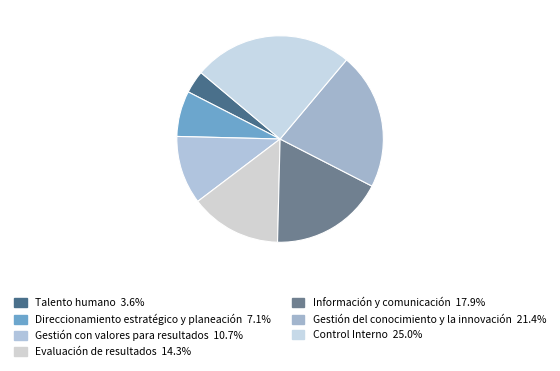

Rank the categories by value from lowest to highest.

Talento humano, Direccionamiento estratégico y planeación, Gestión con valores para resultados, Evaluación de resultados, Información y comunicación, Gestión del conocimiento y la innovación, Control Interno